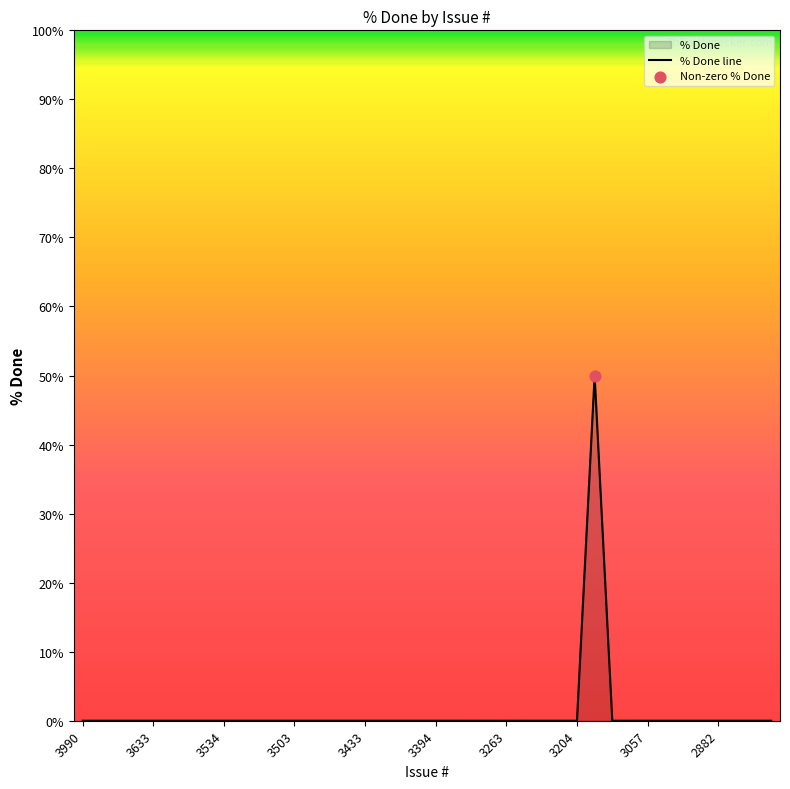

What is the greatest value displayed?

50